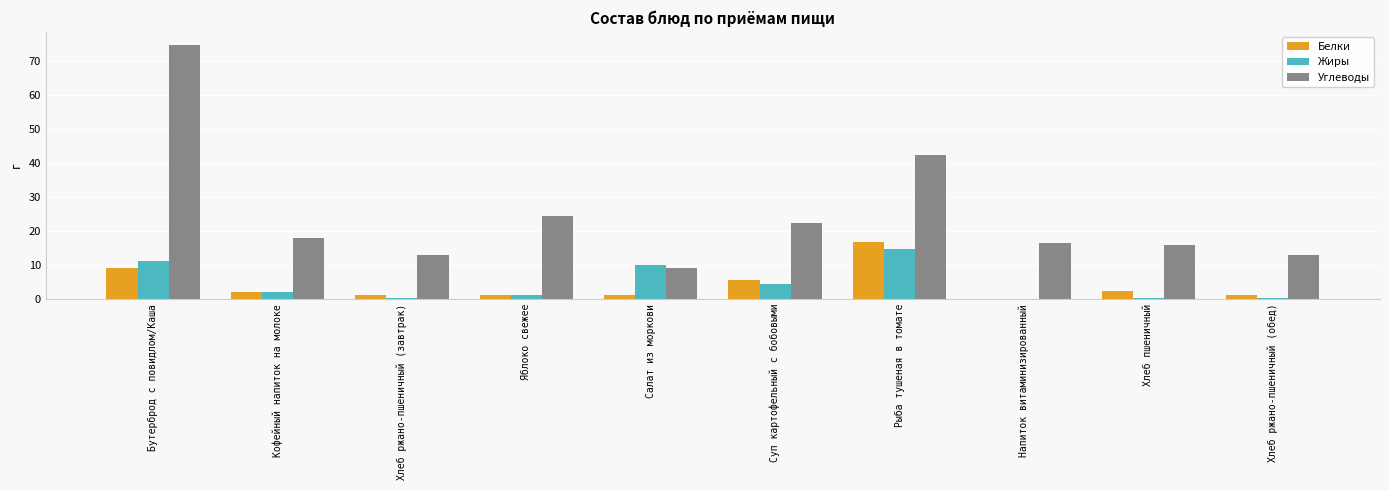

Which series has the largest total across all categories?

Углеводы